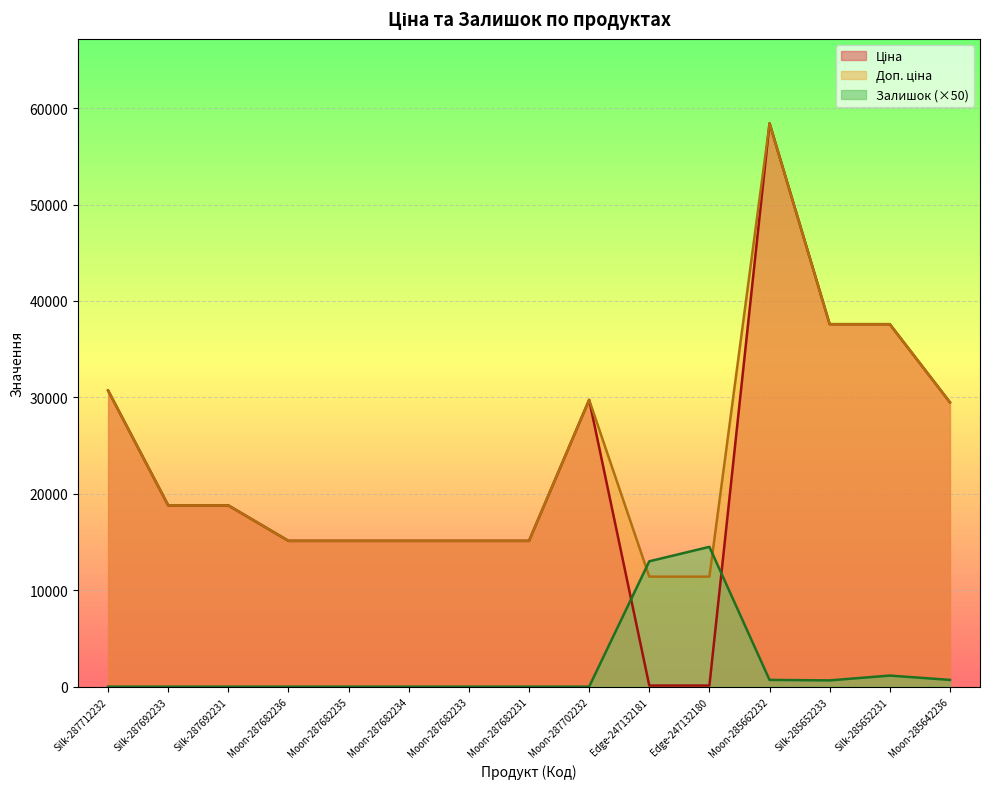

How many lines are shown in the chart?

3